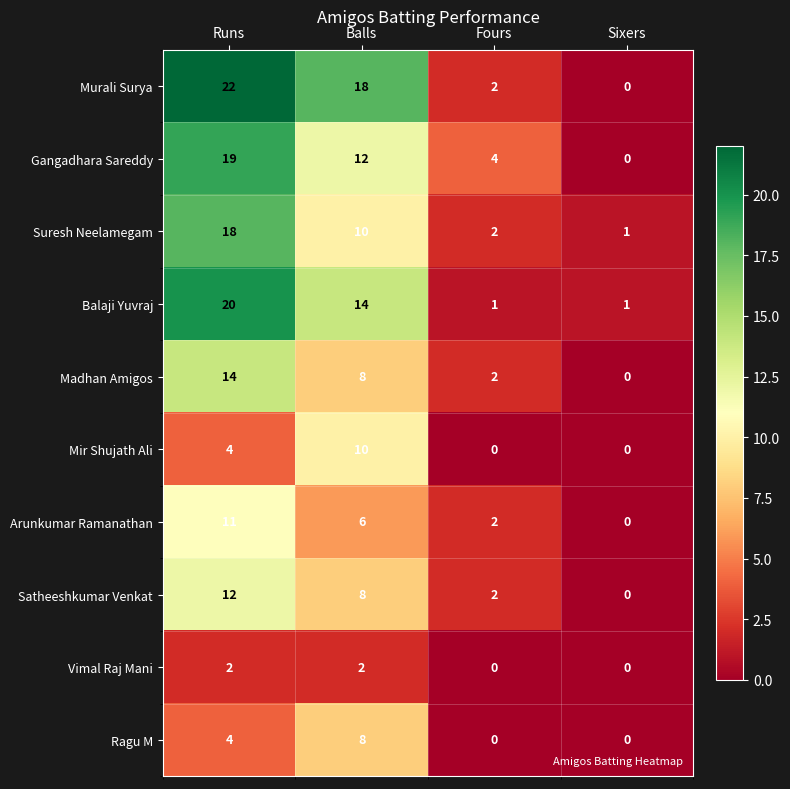

What is the maximum value shown in the chart?

22